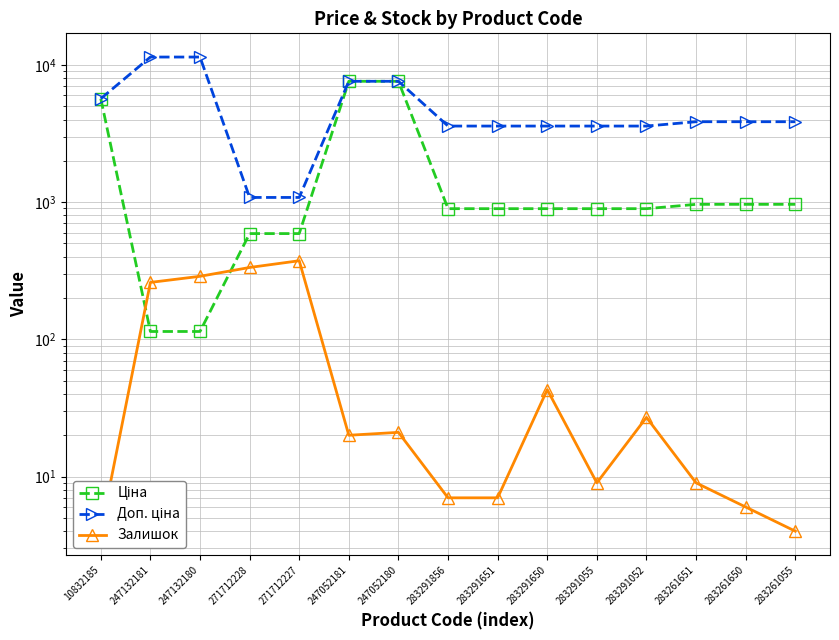

At how many categories does at least one series exceed 7728?

2